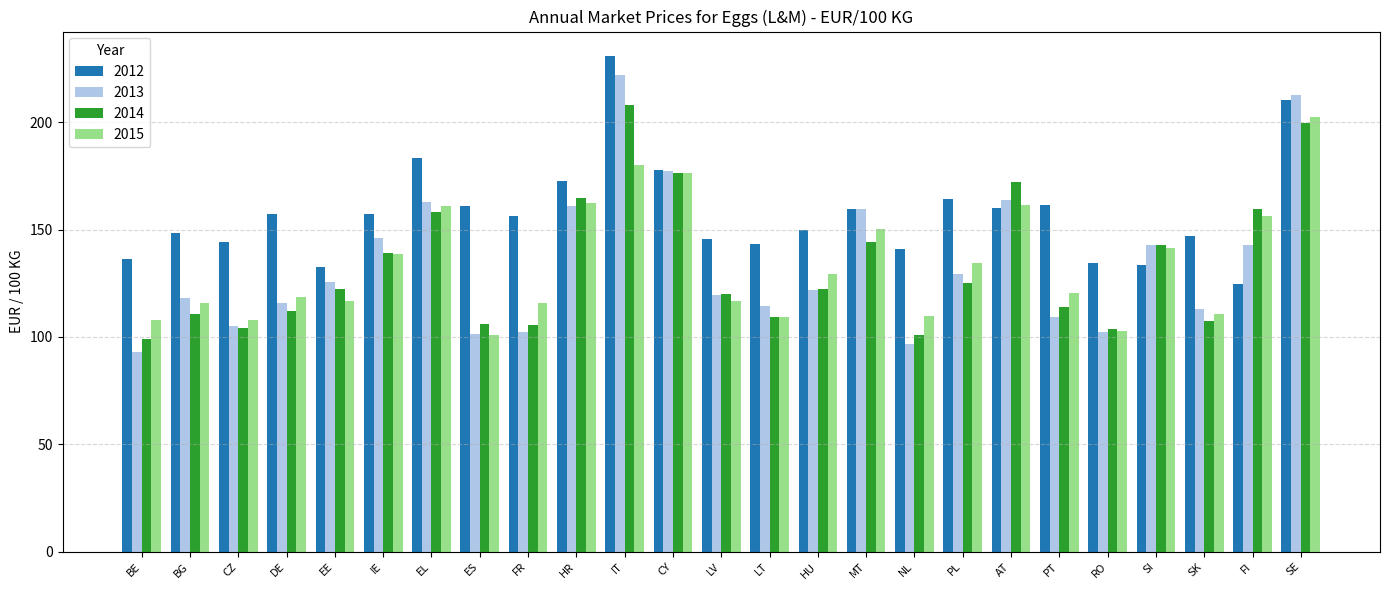

What is the difference between the second highest and minimum values in the 2015 series?

79.1